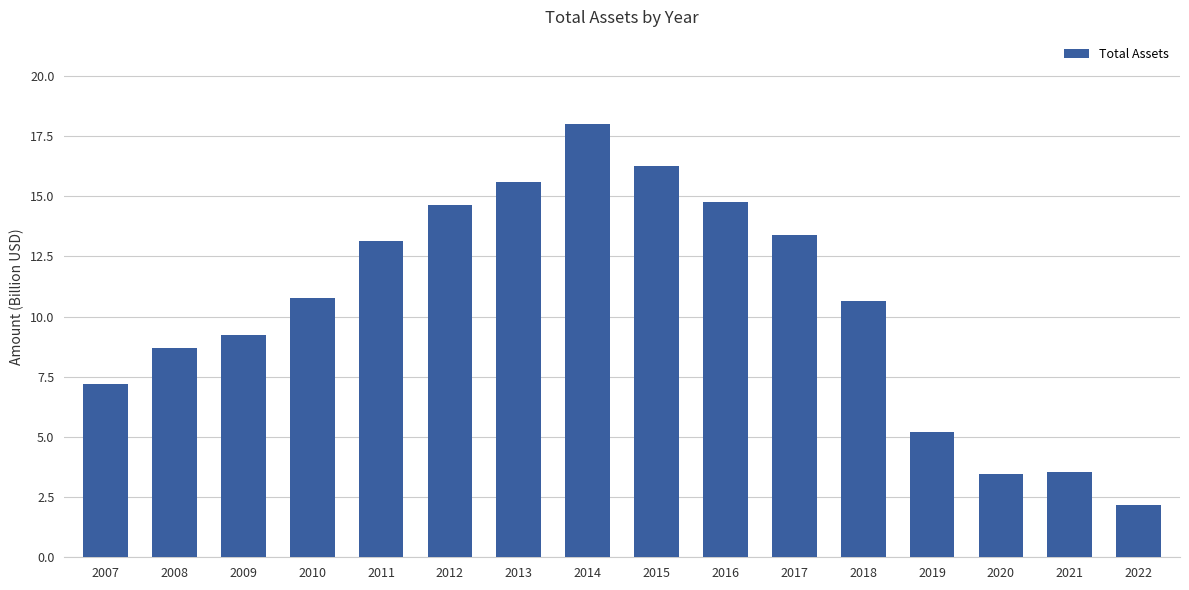

Count the number of categories in the chart.

16